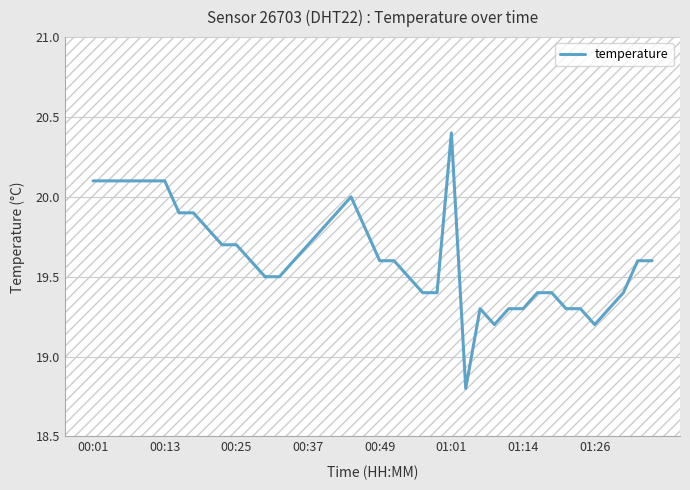

What is the minimum value shown in the chart?

18.8